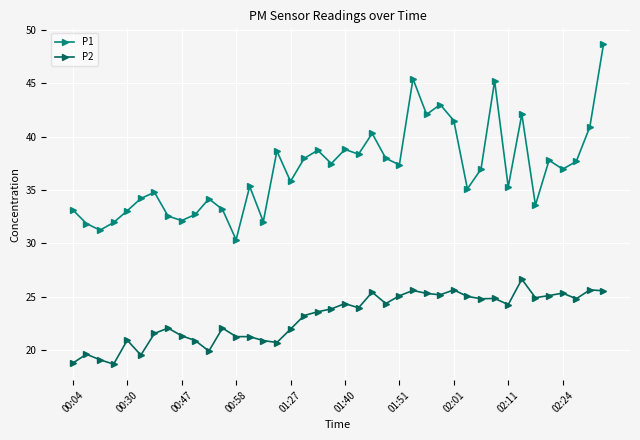

How many lines are shown in the chart?

2